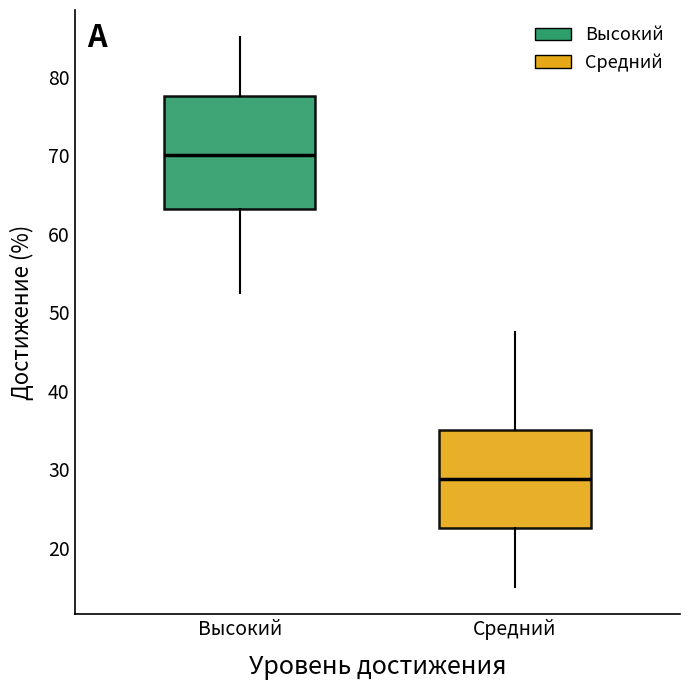

Reading left to right, transcribe this box plot: for each box, give where its median line is, the range the box spans, and where its two whiskers end, as read against the y-axis. The values are not printed on the chart, so give them approximately, as read against the axis.

Высокий: median 70, box 63 to 78, whiskers 53 to 85
Средний: median 29, box 23 to 35, whiskers 15 to 48